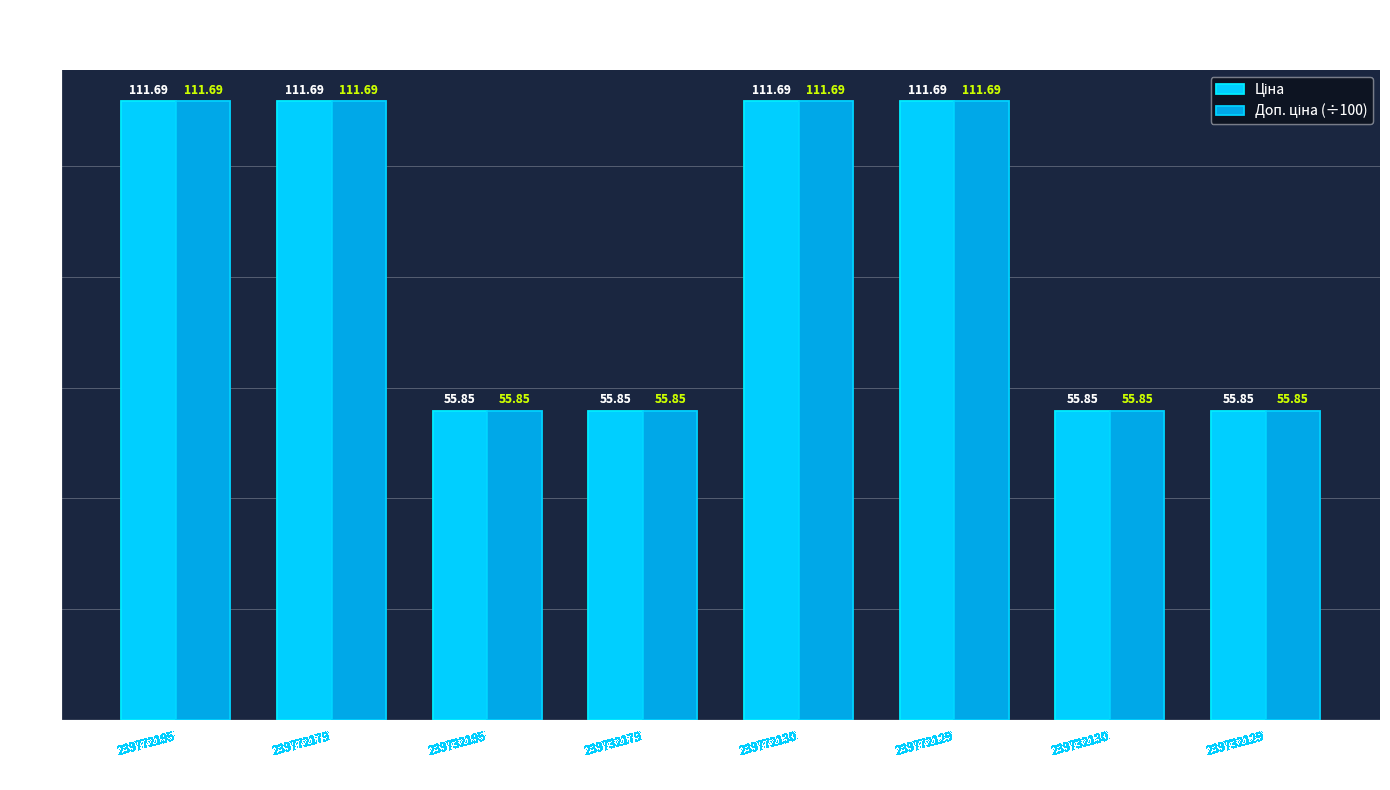

At how many categories does at least one series exceed 82?

4